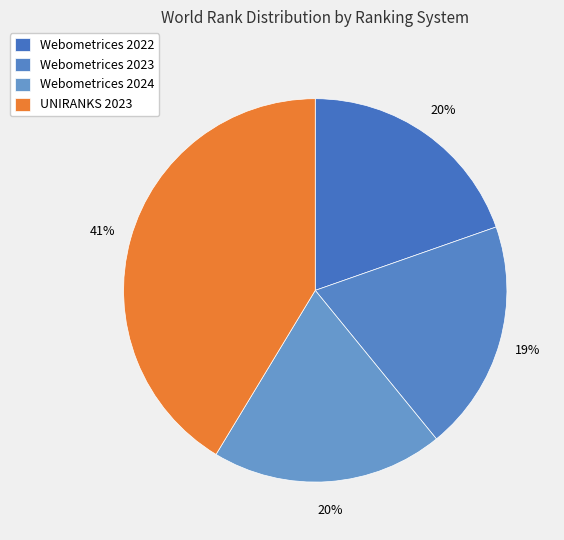

Which category has the smallest portion of the pie?

Webometrices 2023